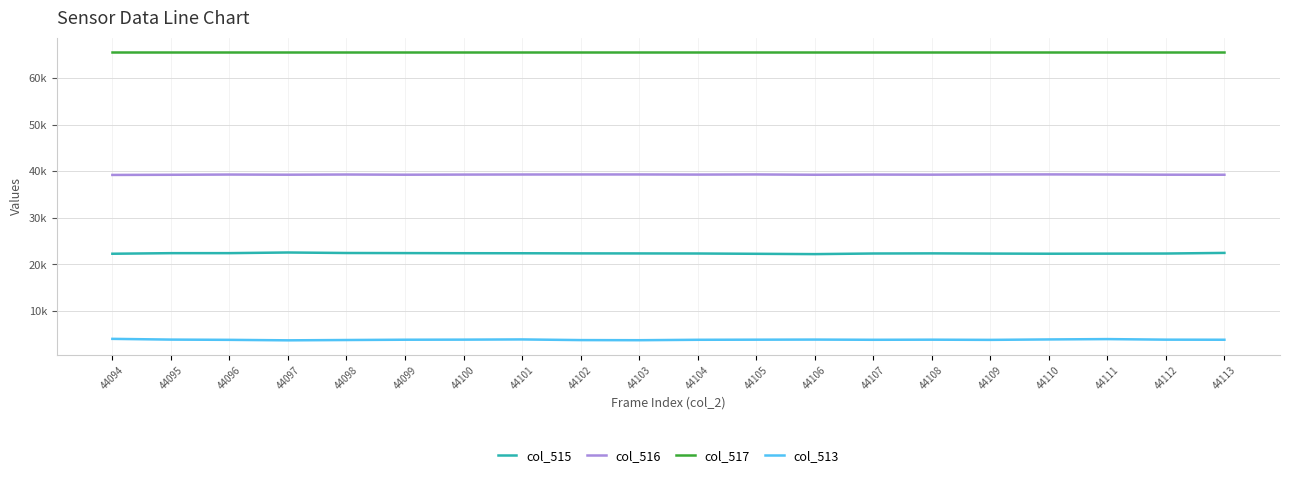

Where is the first local maximum for col_513?

44101